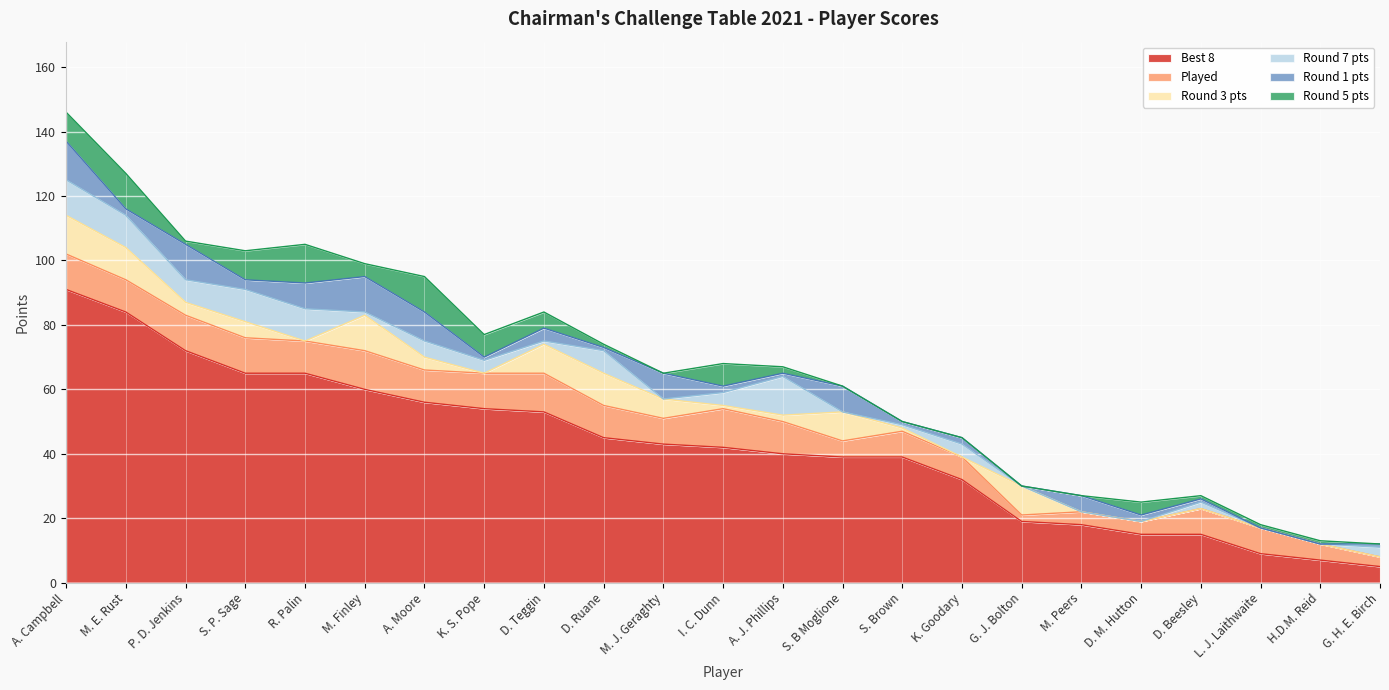

What is the total value across all series at S. Brown?

50